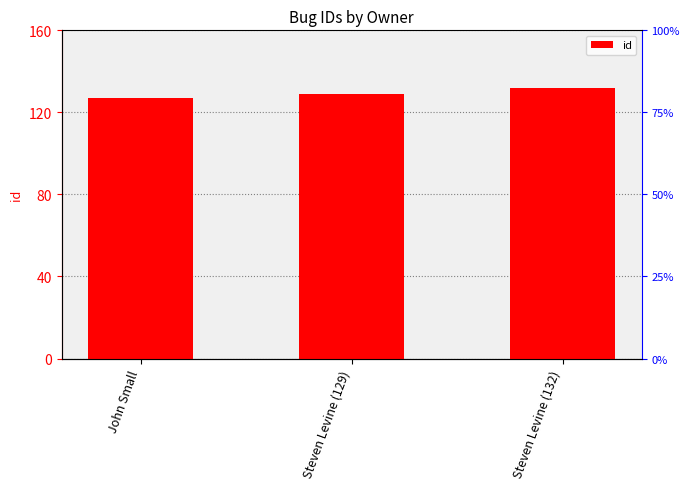

Reading left to right, what are all the values shown in this chart?

127	129	132